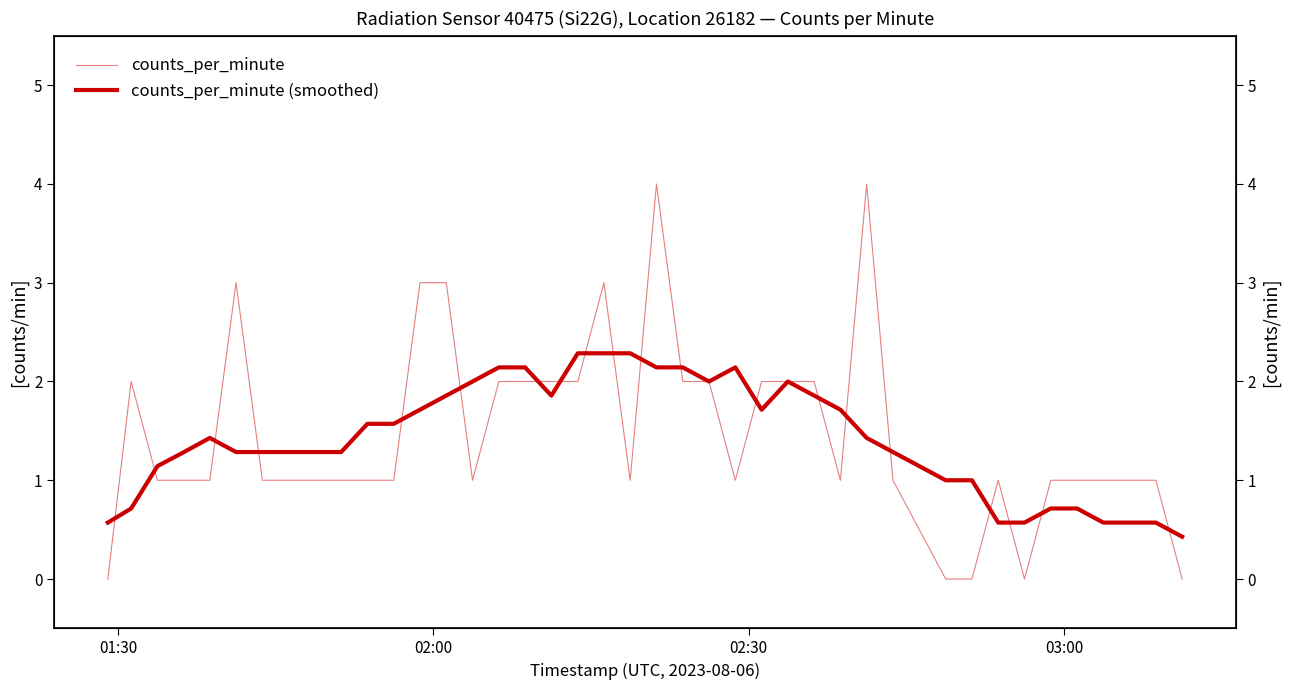

In counts_per_minute (smoothed), how many points are lower than both neighbors (excluding endpoints)?

3